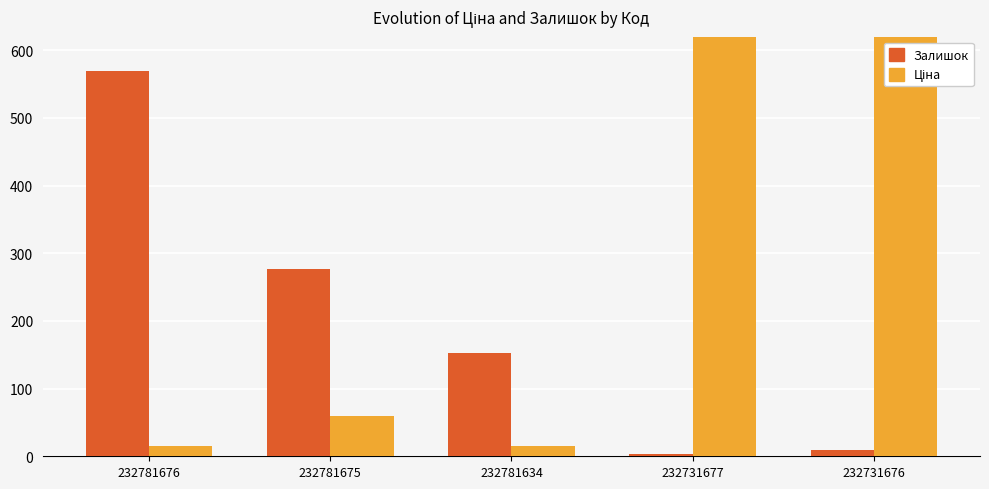

What is the value of the Ціна bar at the 3rd from the left?

15.6